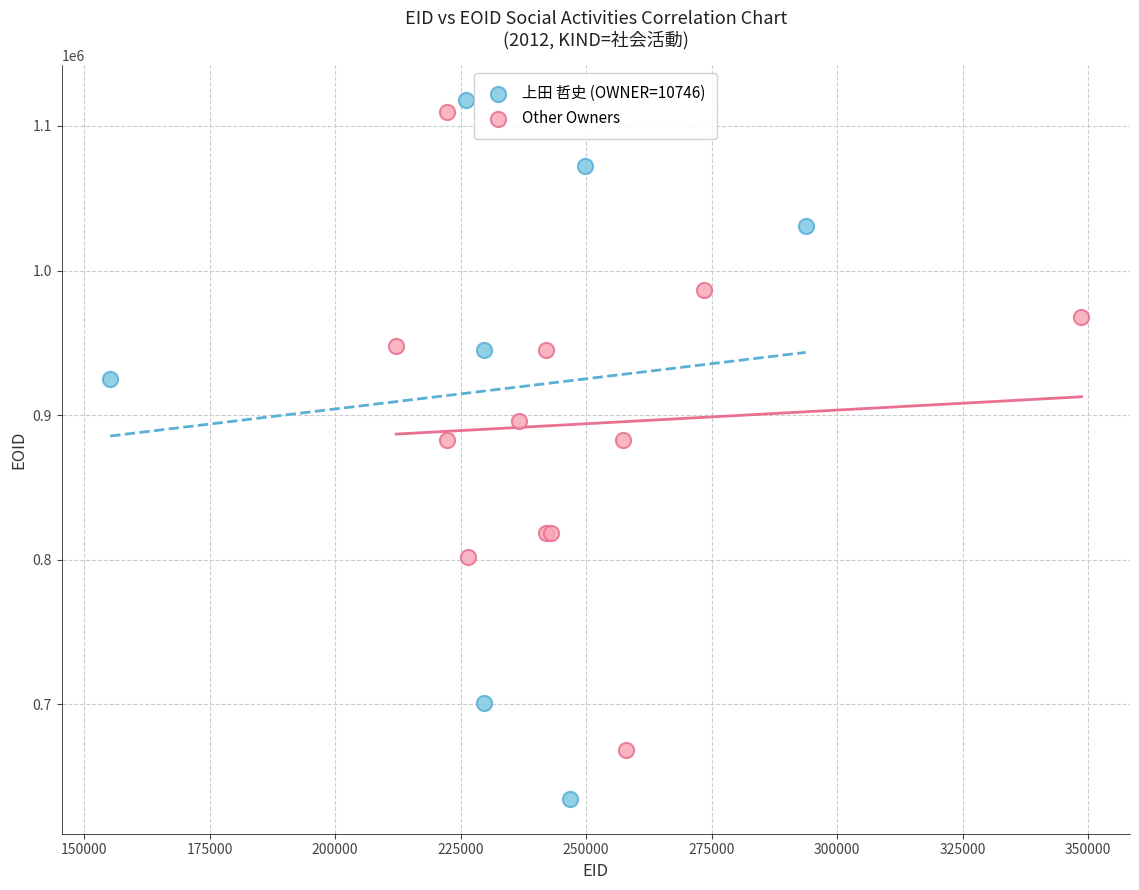

Which series contains the lowest Y value?

上田 哲史 (OWNER=10746)